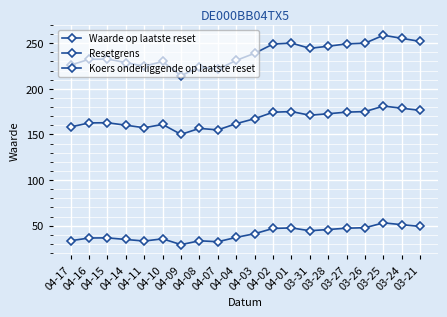

Which category has the lowest value across all series?

04-09